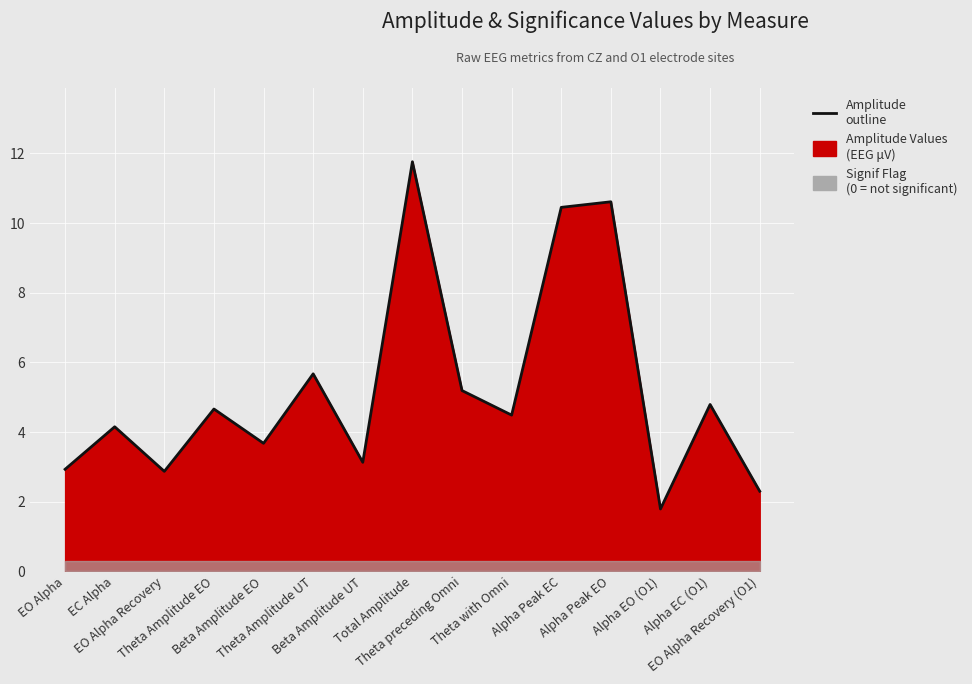

True or false: the data has more than 0 interior local peaks.

True